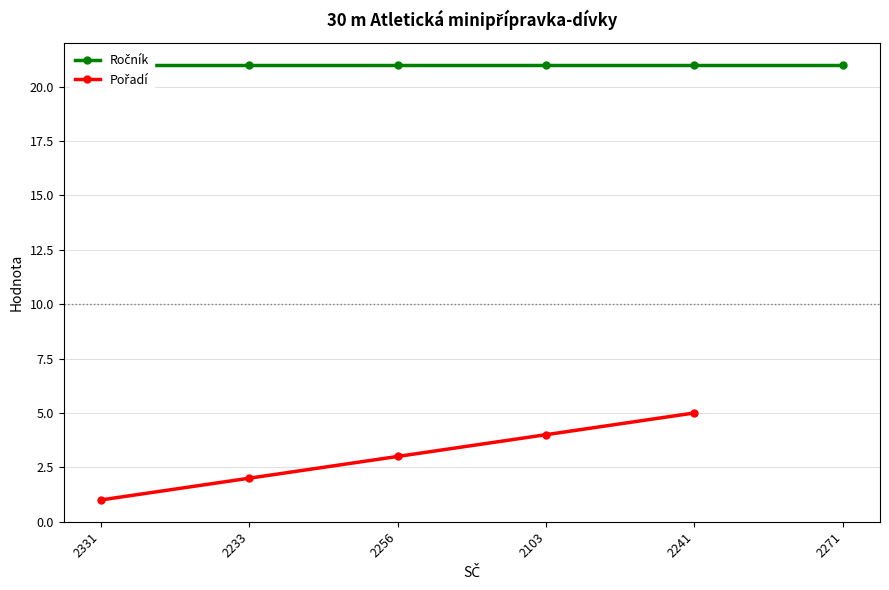

Rank the series by their maximum value, from lowest to highest.

Pořadí, Ročník